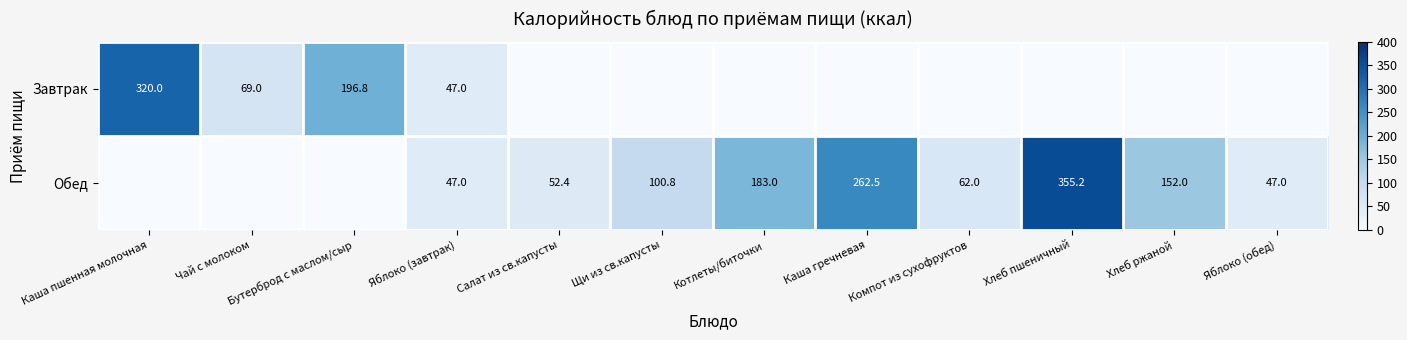

Is the value of Завтрак at Каша пшенная молочная greater than the value of Обед at Компот из сухофруктов?

Yes